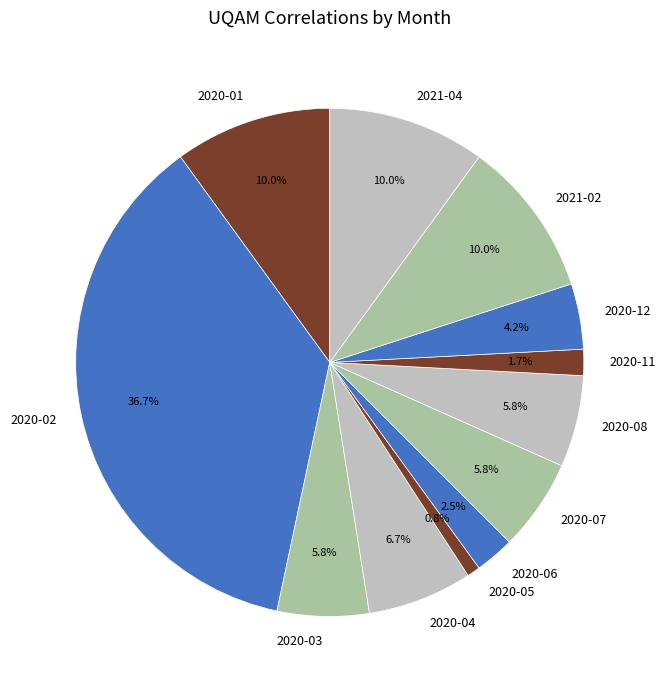

Which has a higher value, 2020-11 or 2021-02?

2021-02